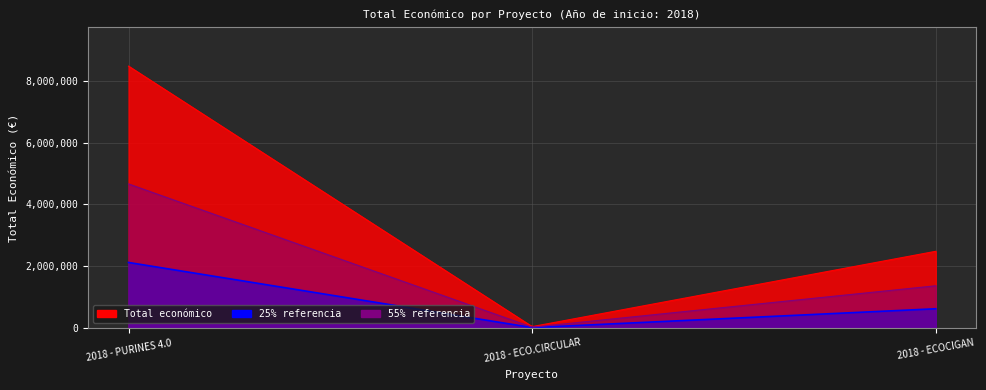

List the labels in order of value, smallest first.

2018 - ECO.CIRCULAR, 2018 - ECOCIGAN, 2018 - PURINES 4.0